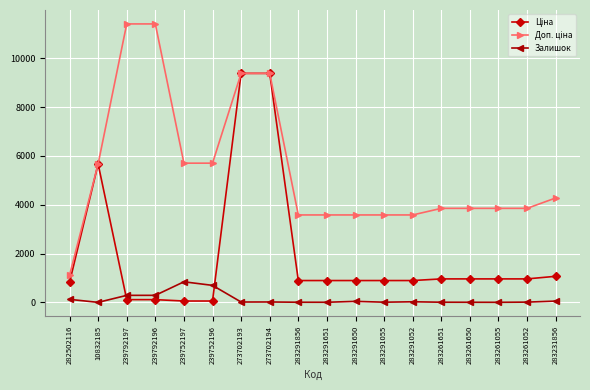

The Залишок series shows 8.0 at 283261651. True or false?

True